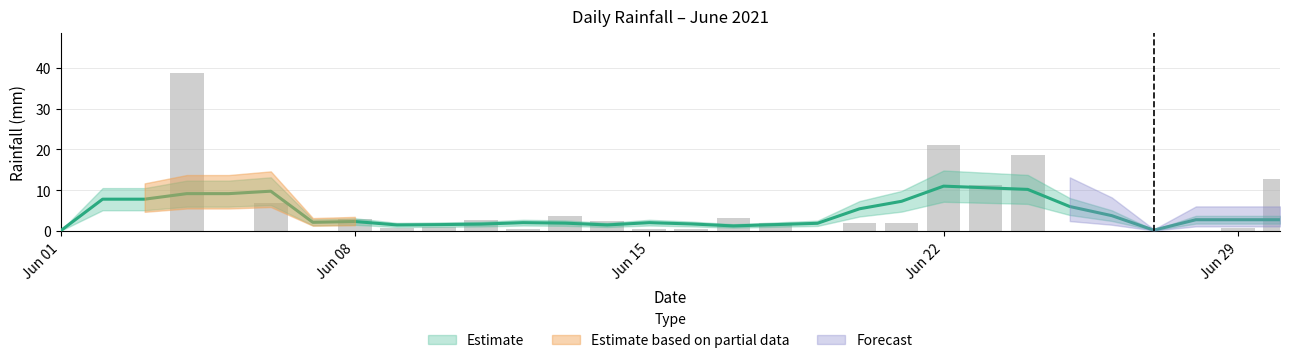

Count the number of values greater than 1.

14